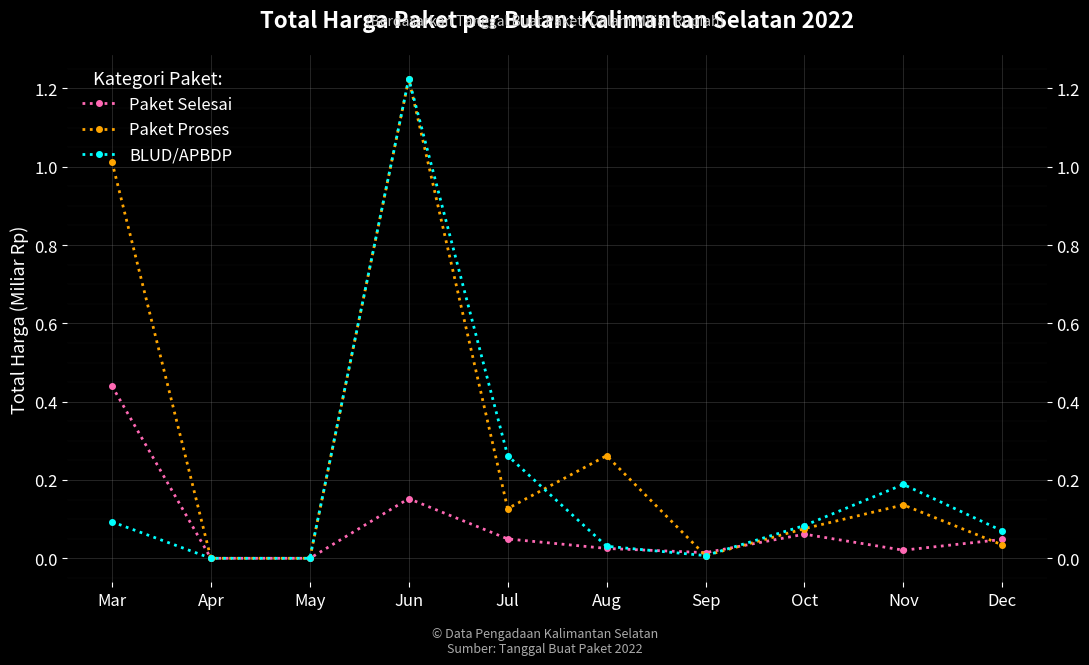

What is the sum of the Paket Proses values at Apr and Mar?

1.0